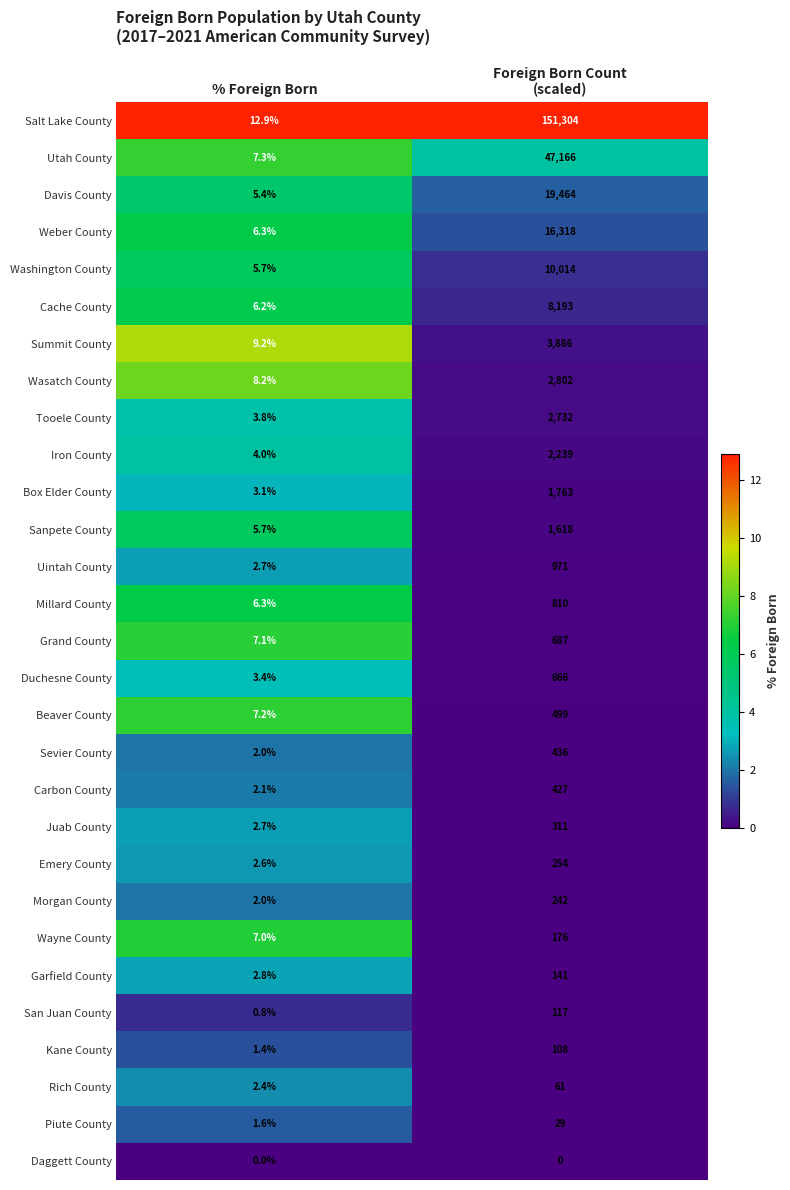

The Duchesne County series shows 5.0 at % Foreign Born. True or false?

False